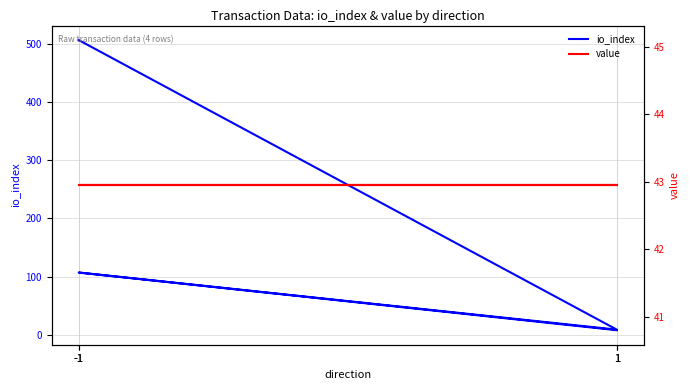

Which label corresponds to the largest value in the chart?

-1